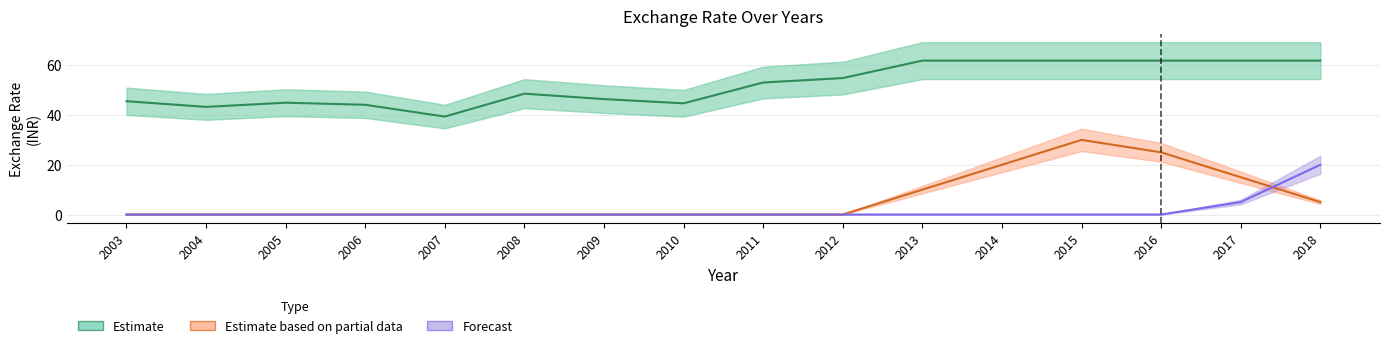

True or false: Forecast has more than 0 points higher than both neighbors.

False